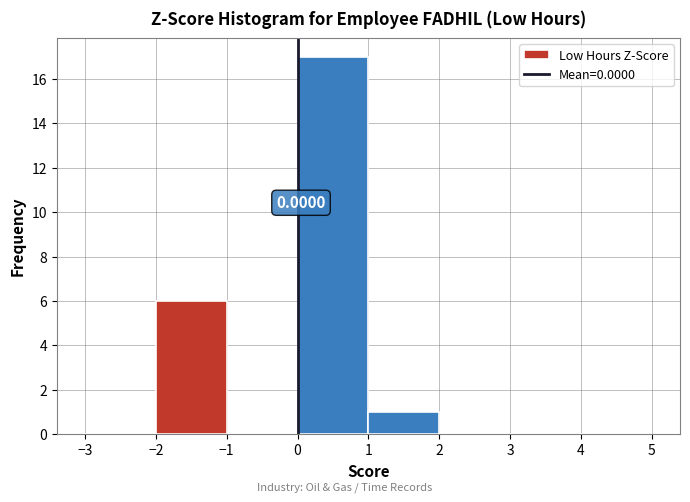

Over which range of the x-axis is the bar tallest?

0 to 1